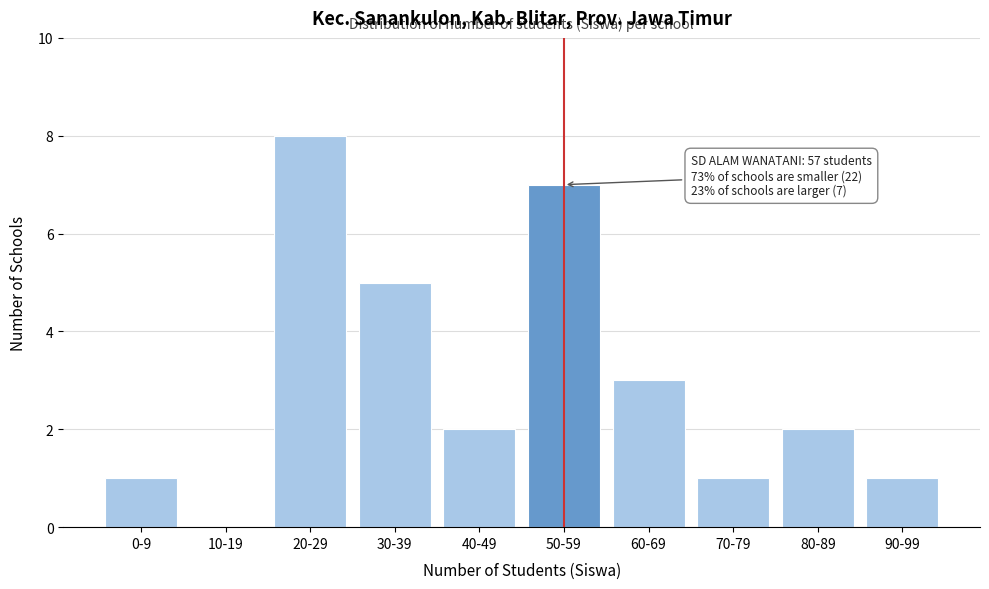

Reading left to right, list all the values displayed in this chart.

0-9=1	10-19=0	20-29=8	30-39=5	40-49=2	50-59=7	60-69=3	70-79=1	80-89=2	90-99=1